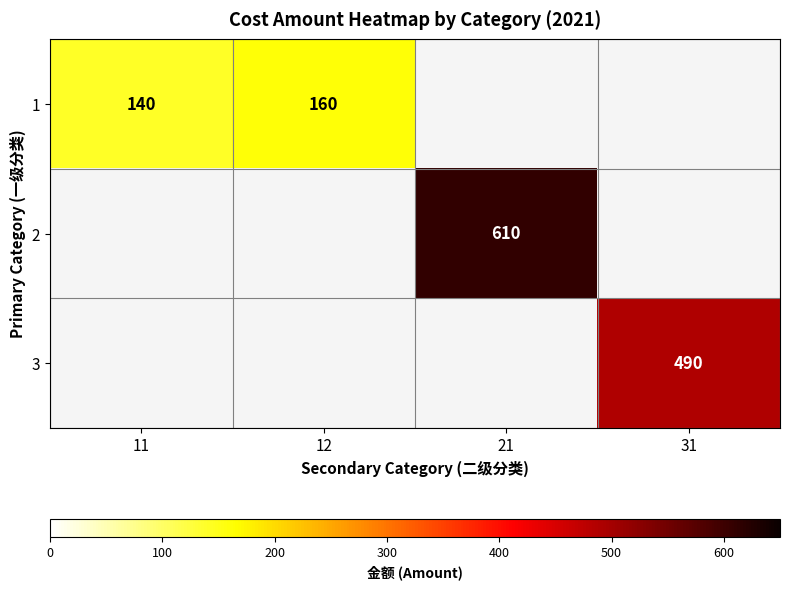

Is the value of 2 at 21 greater than the value of 1 at 11?

Yes